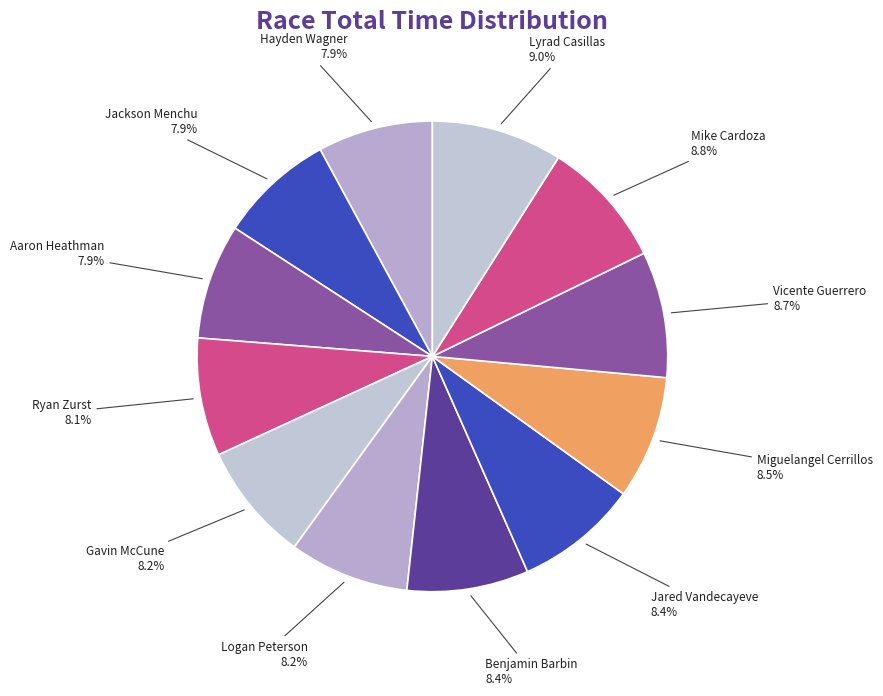

How many slices are in this pie chart?

12